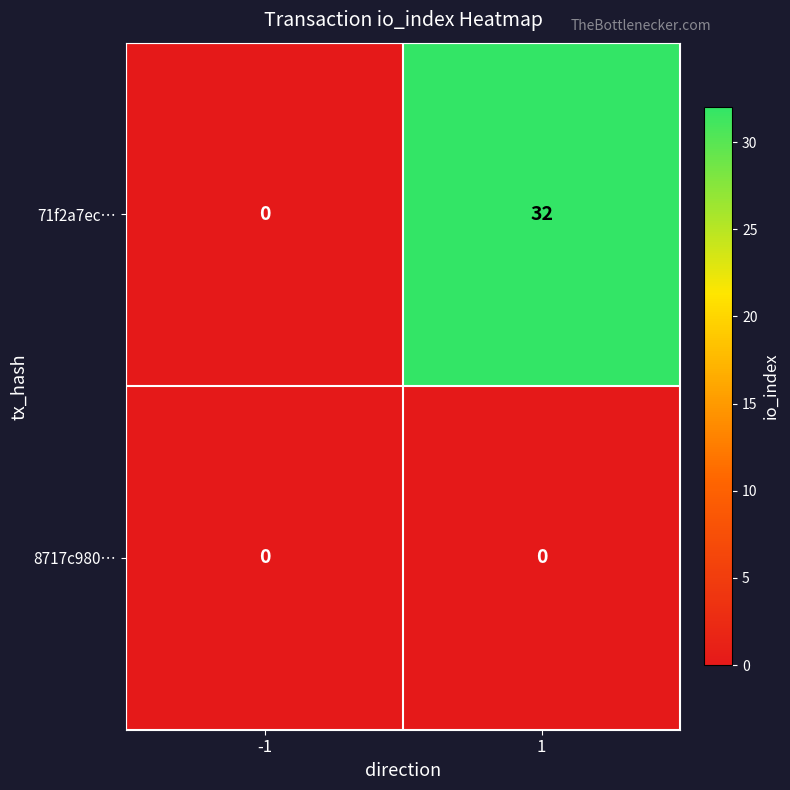

What is the average value of the 71f2a7ec… series?

16